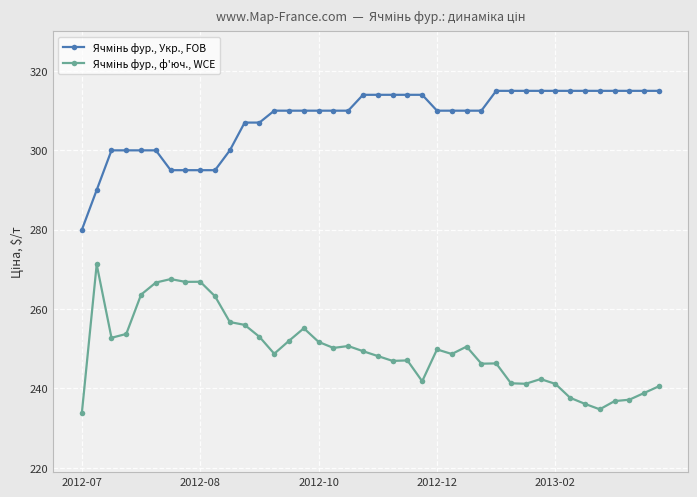

At how many categories does at least one series exceed 304?

29